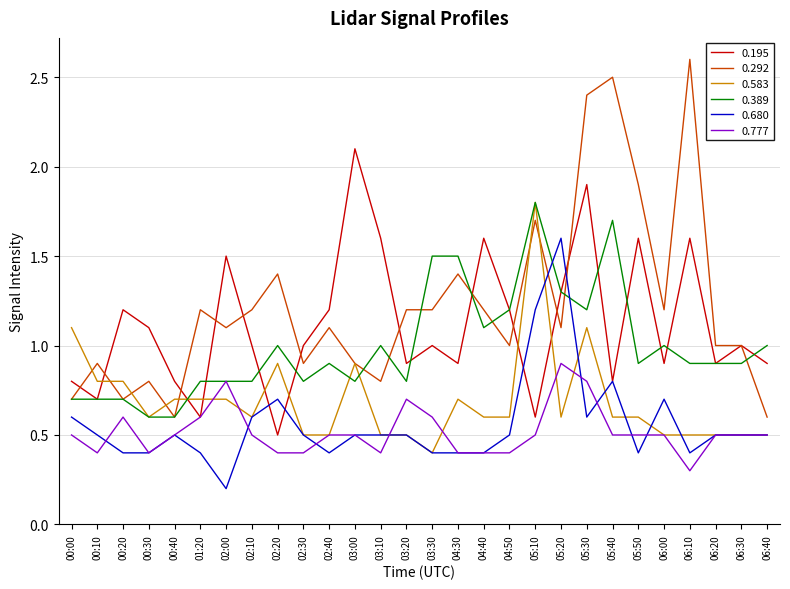

How many categories are shown in the chart?

28